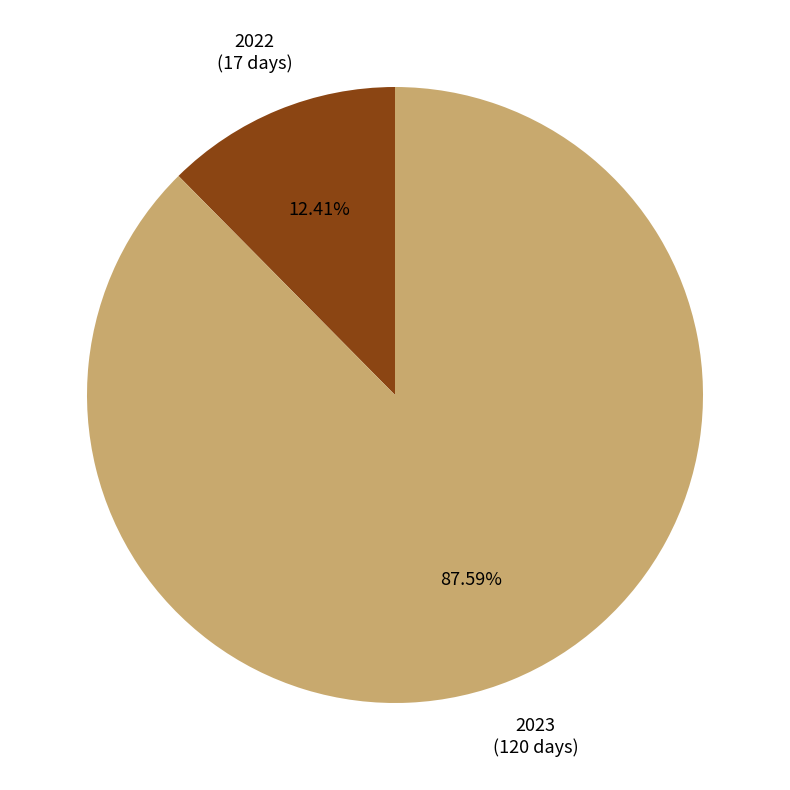

What is the ratio of the value at 2023 to the value at 2022?

7.1